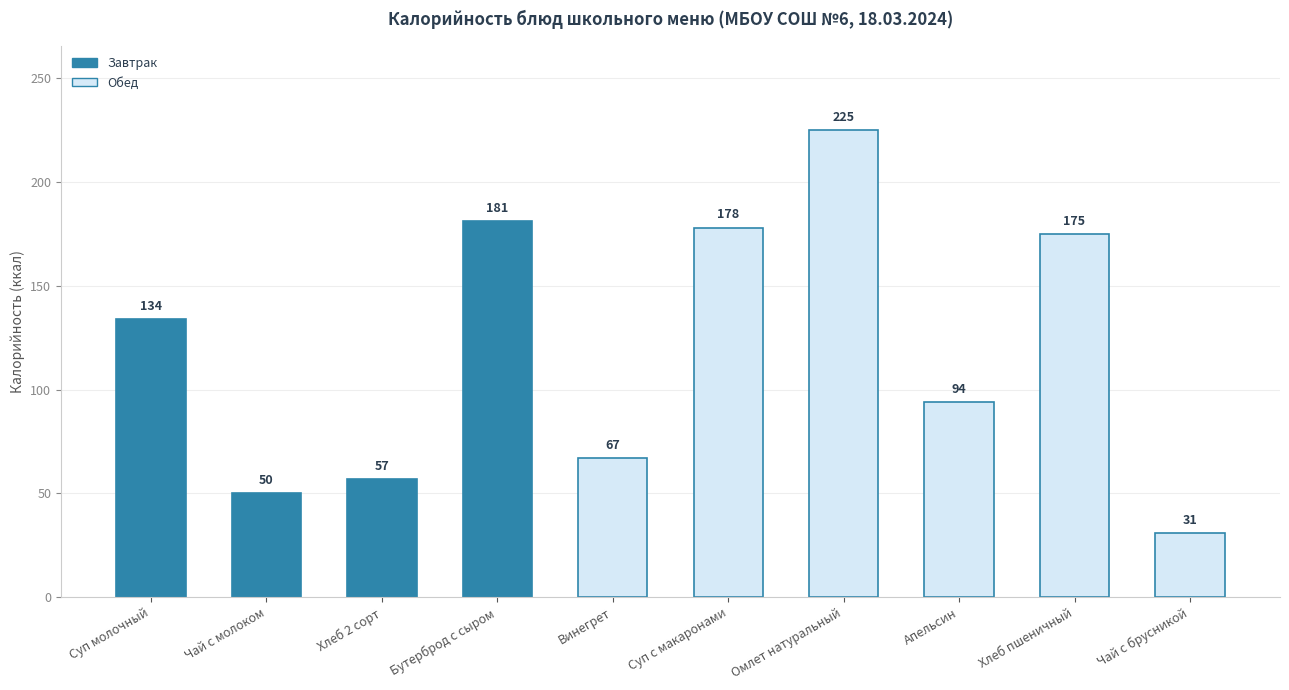

Reading right to left, list all the values displayed in this chart.

31	175	94	225	178	67	181	57	50	134